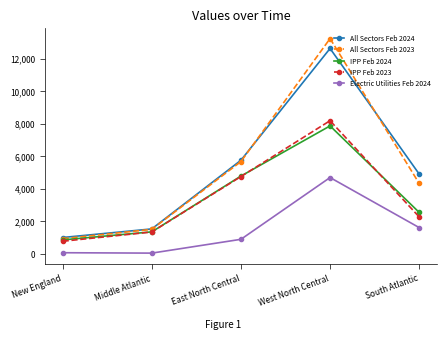

At which label is IPP Feb 2023 closest to 4468?

East North Central